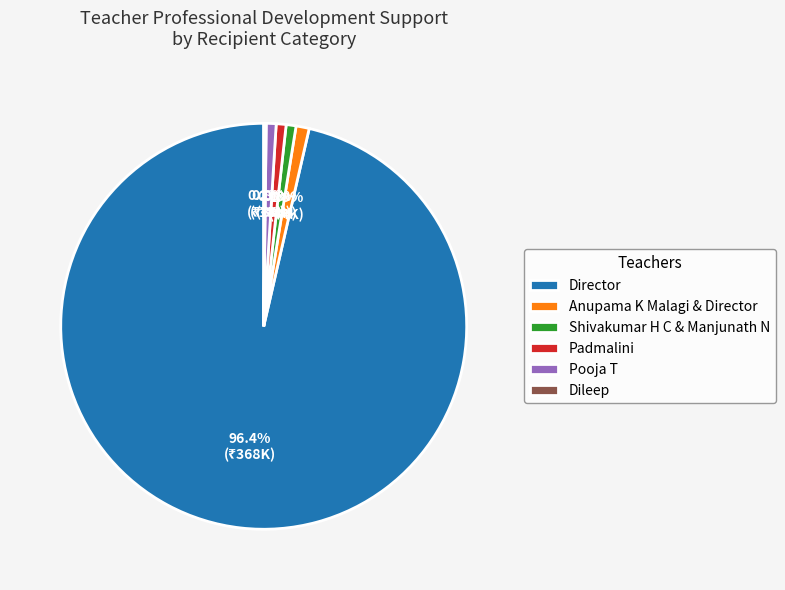

Which has a higher value, Anupama K Malagi & Director or Director?

Director